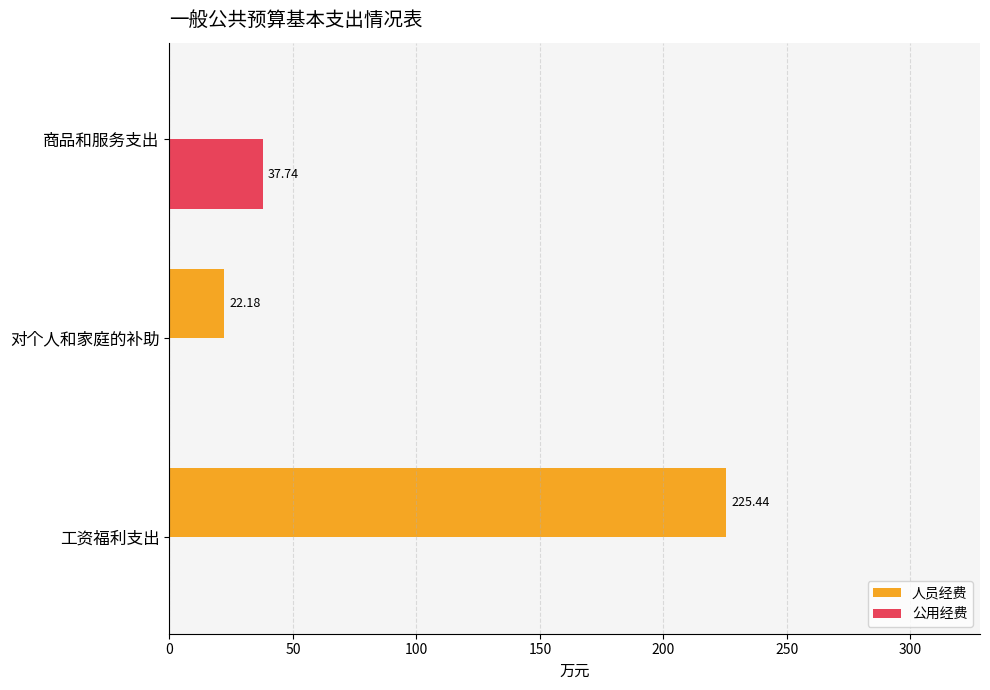

Count the number of data series in this chart.

2